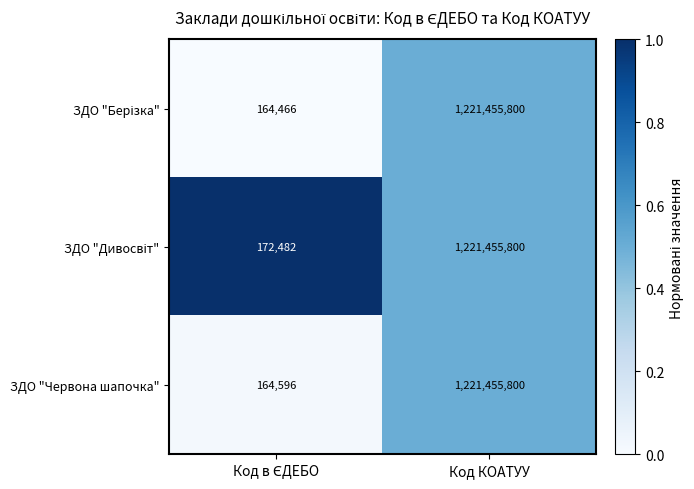

How many series are shown in this chart?

3